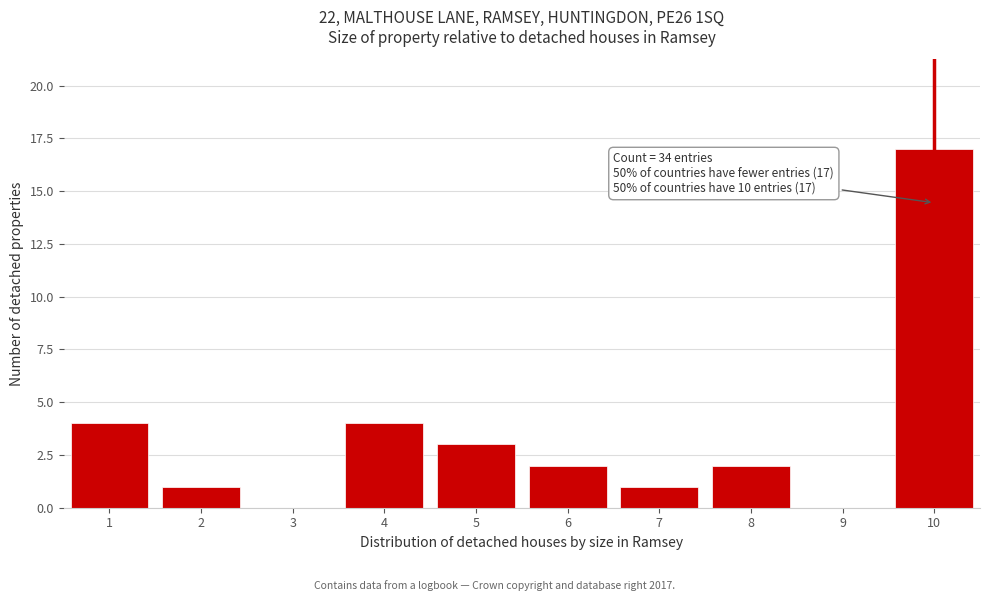

What is the change in value from 4 to 10?

+13